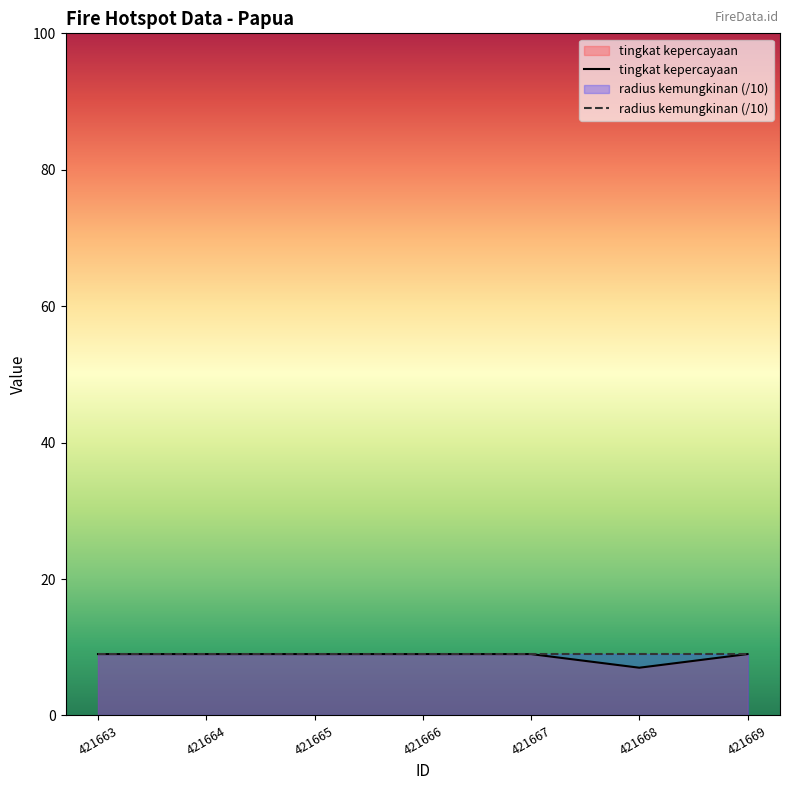

Reading left to right, transcribe all the data shown in this chart.

421663=9	421664=9	421665=9	421666=9	421667=9	421668=7	421669=9